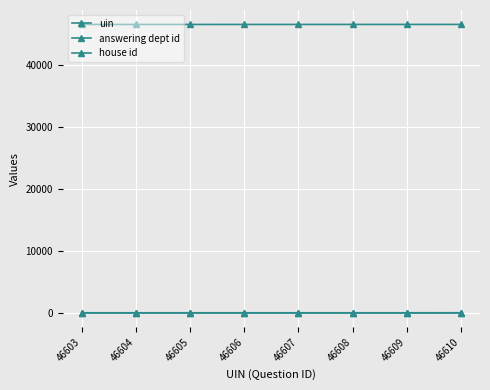

True or false: answering dept id and uin cross at least once.

False